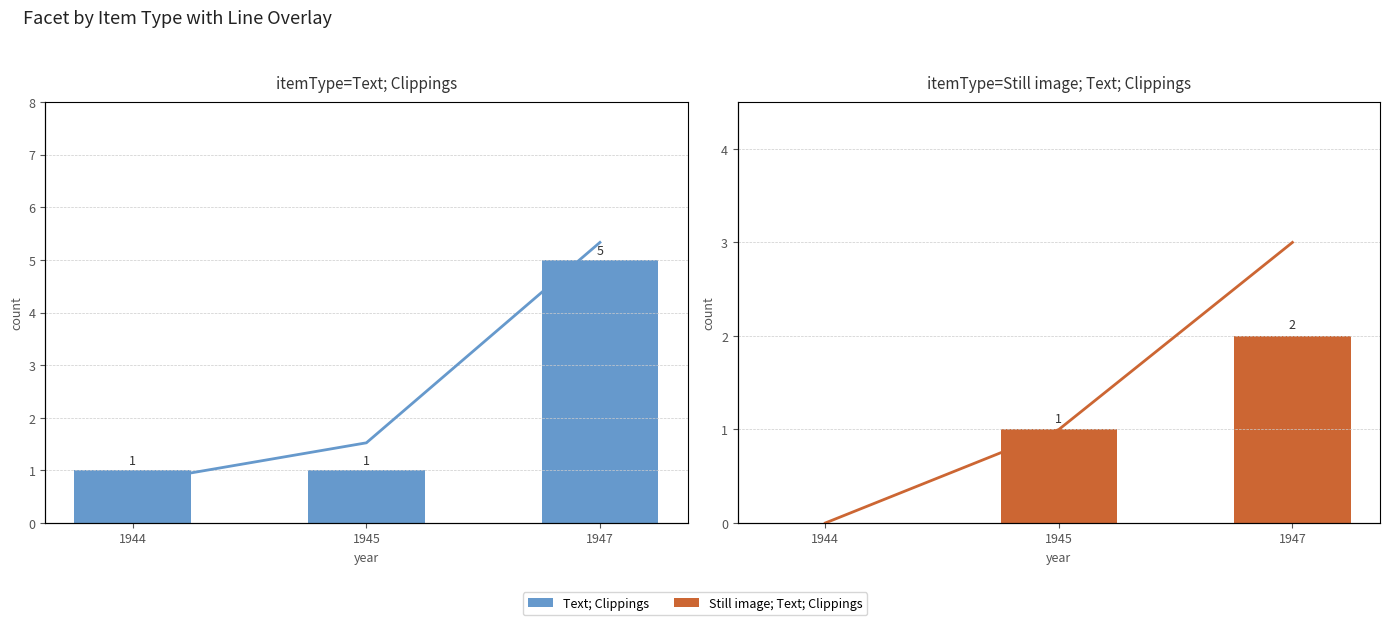

Which series has the widest spread of values?

Text; Clippings